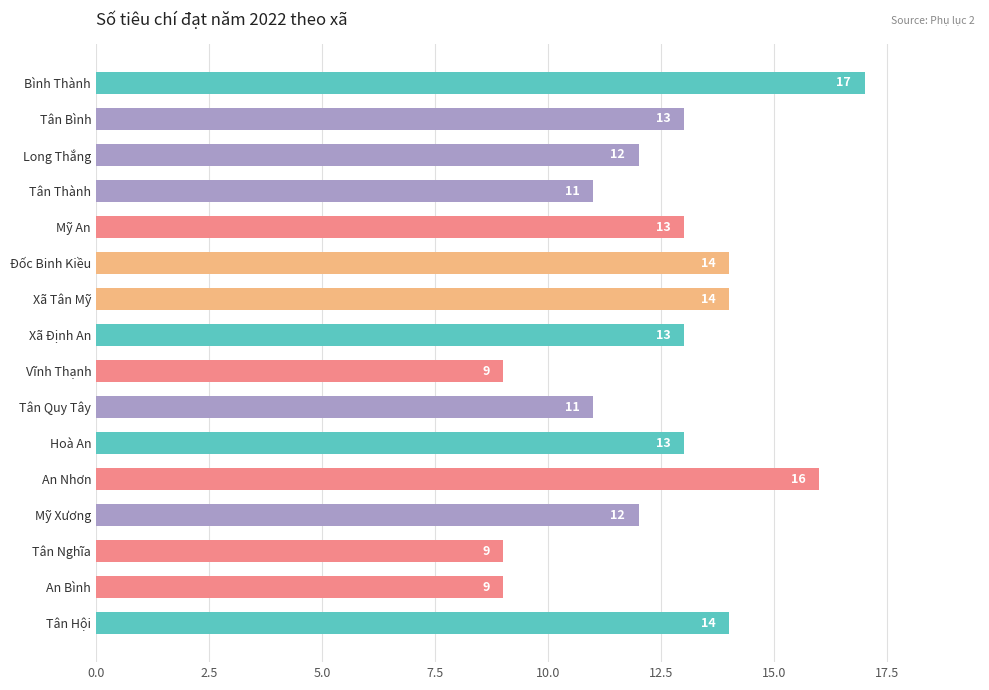

Reading top to bottom, list all the values displayed in this chart.

Bình Thành=17	Tân Bình=13	Long Thắng=12	Tân Thành=11	Mỹ An=13	Đốc Binh Kiều=14	Xã Tân Mỹ=14	Xã Định An=13	Vĩnh Thạnh=9	Tân Quy Tây=11	Hoà An=13	An Nhơn=16	Mỹ Xương=12	Tân Nghĩa=9	An Bình=9	Tân Hội=14